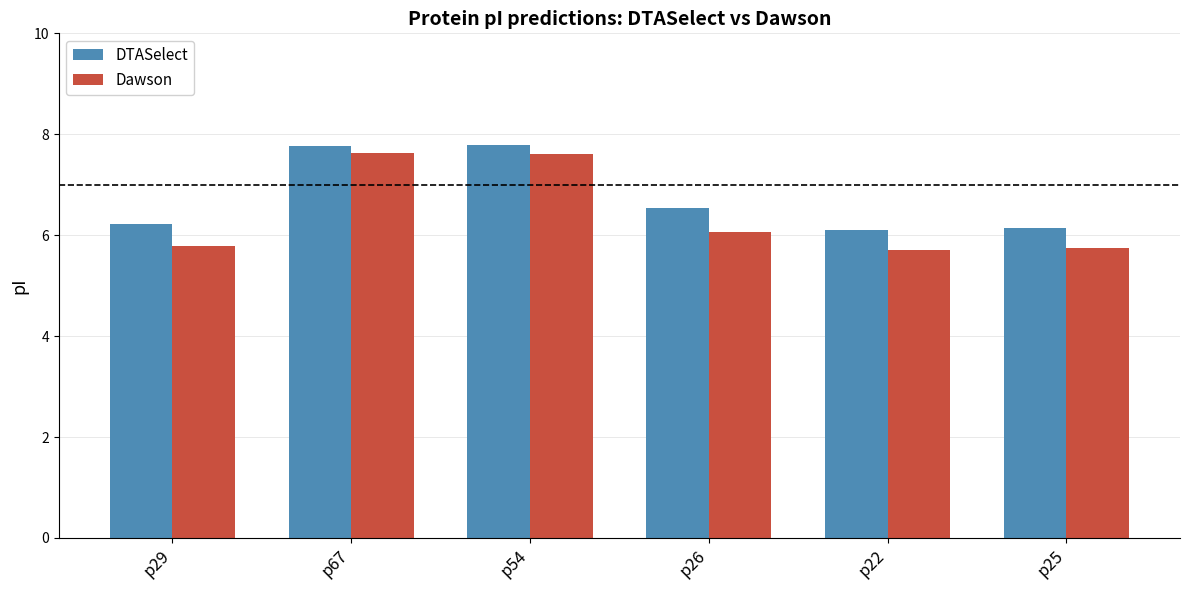

What are all the series names shown in the legend?

DTASelect, Dawson